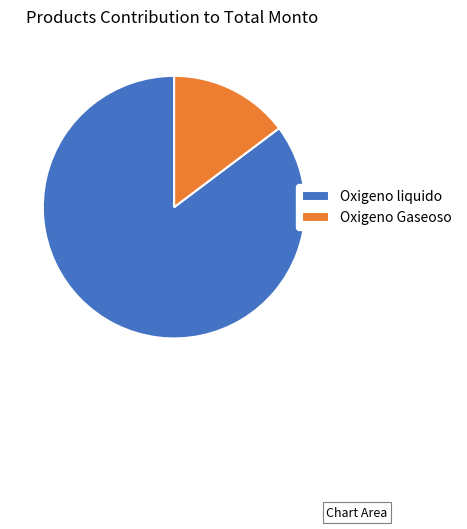

How many slices are in this pie chart?

2